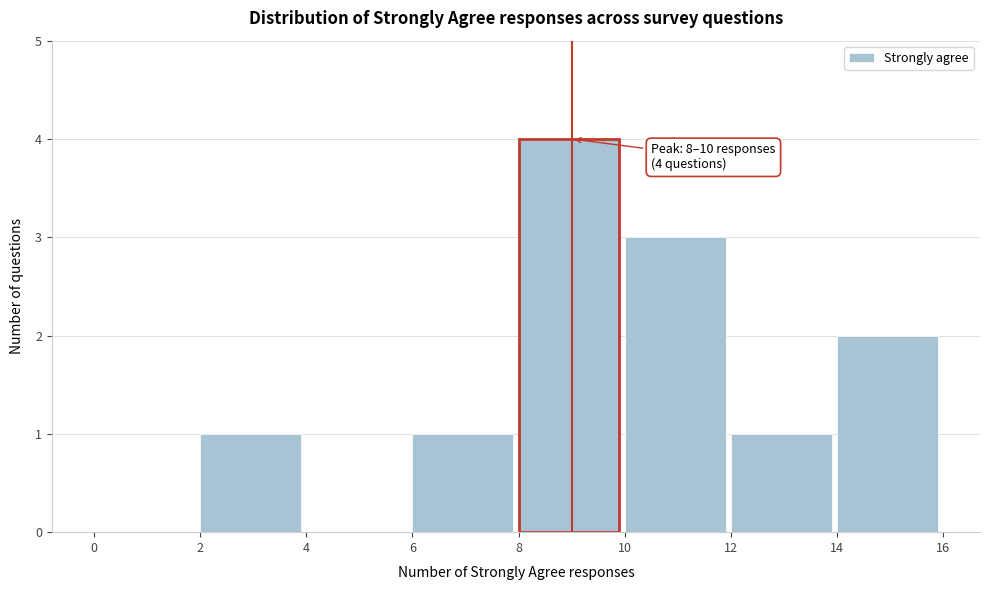

Which range on the x-axis has the tallest bar?

8 to 10